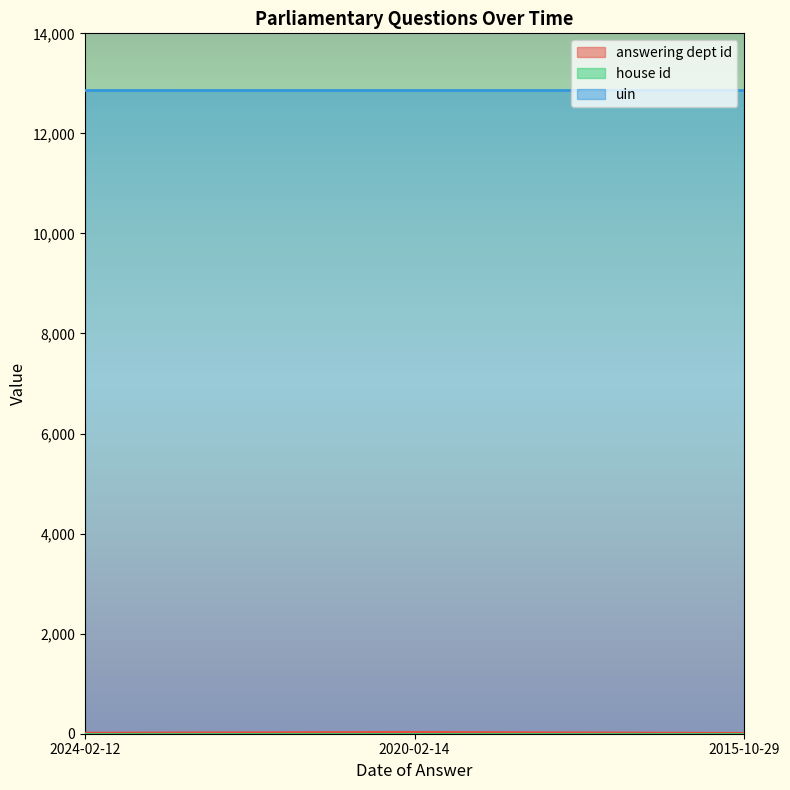

What is the smallest value displayed?

1